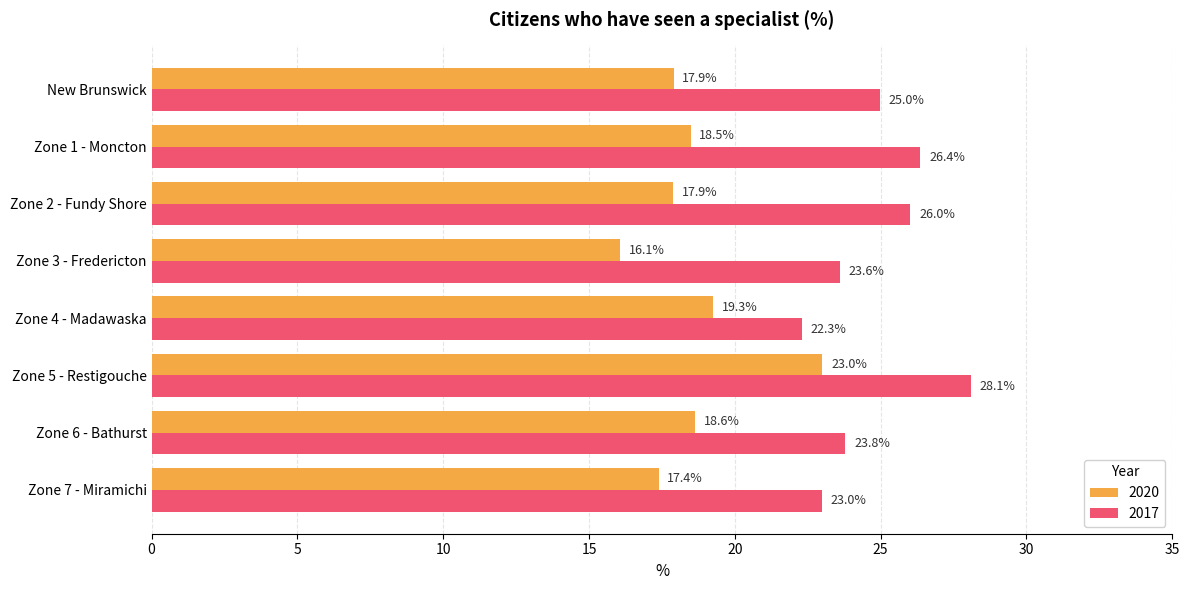

Which series has the largest total across all categories?

2017